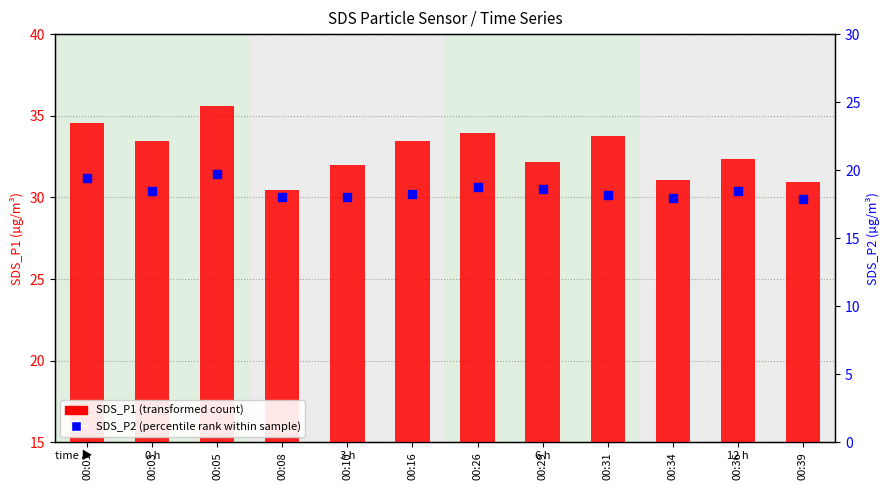

What are all the series names shown in the legend?

SDS_P1 (transformed count), SDS_P2 (percentile rank)